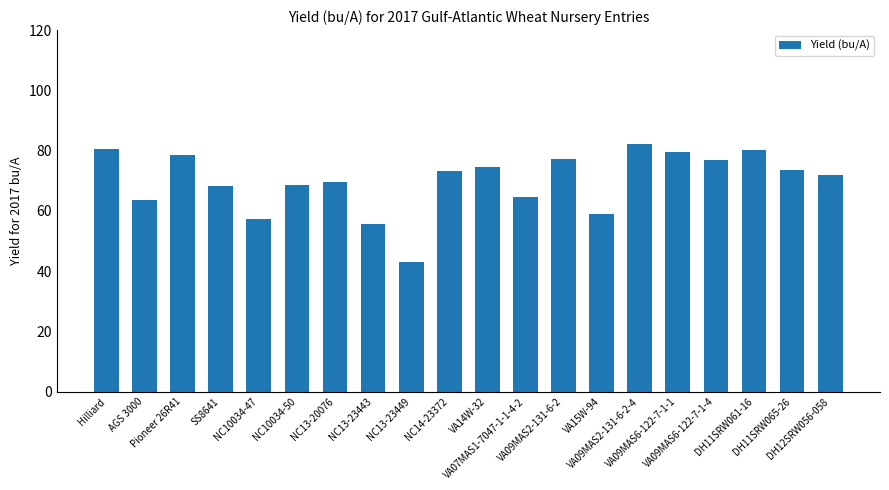

What is the value of the 20th bar from the left?

71.8